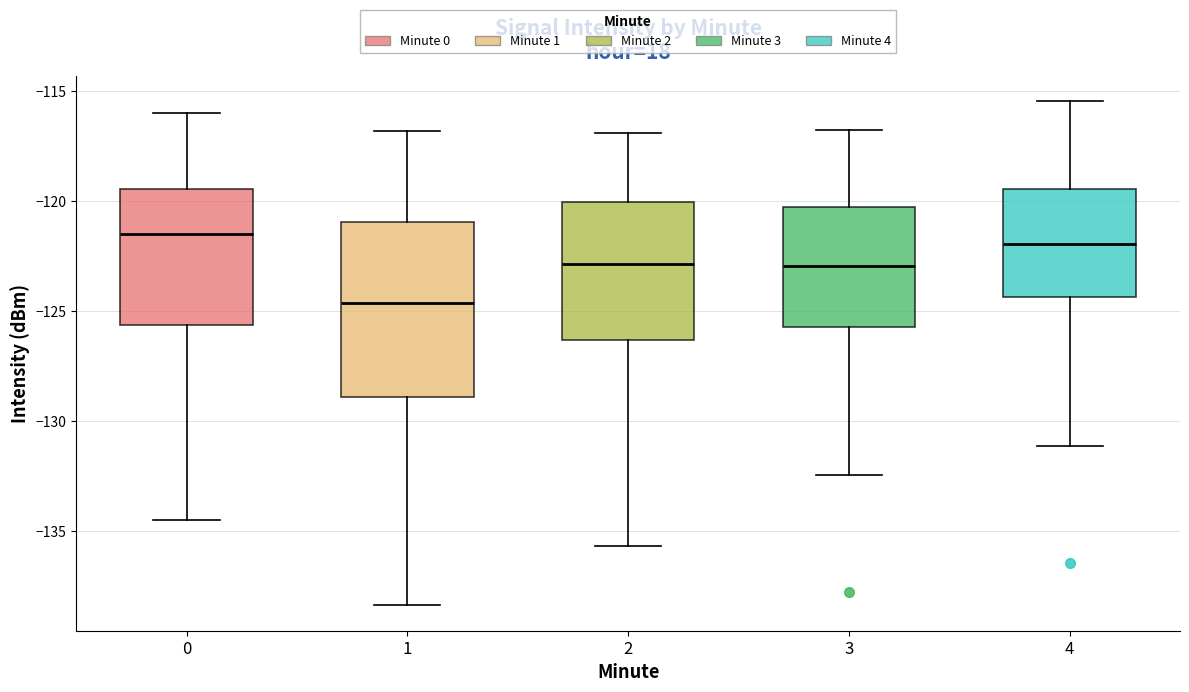

Which box's median line is the lowest?

1